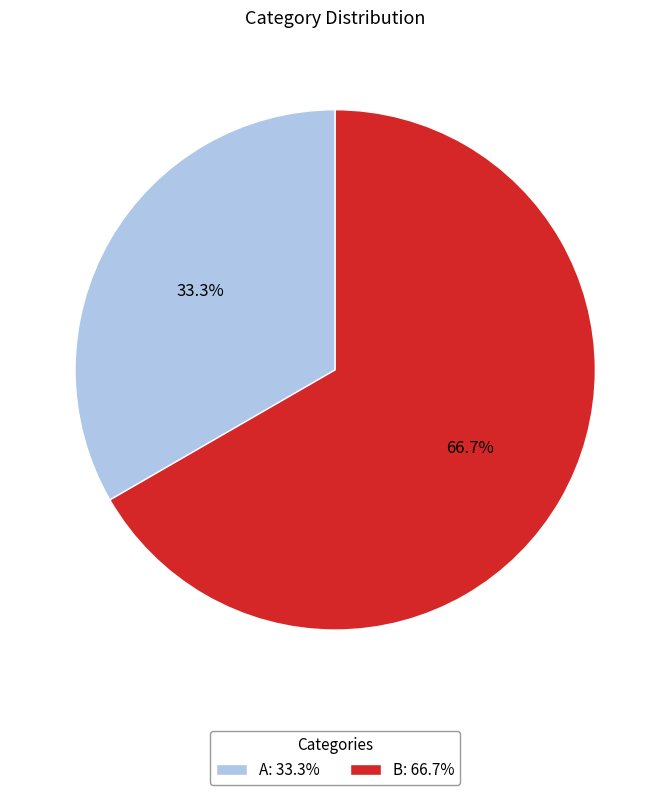

To the nearest percent, what is the combined percentage of B and A?

100%